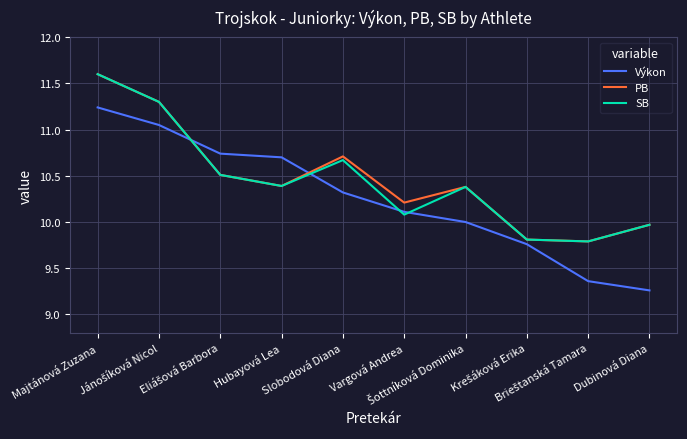

Which series has the widest spread of values?

Výkon